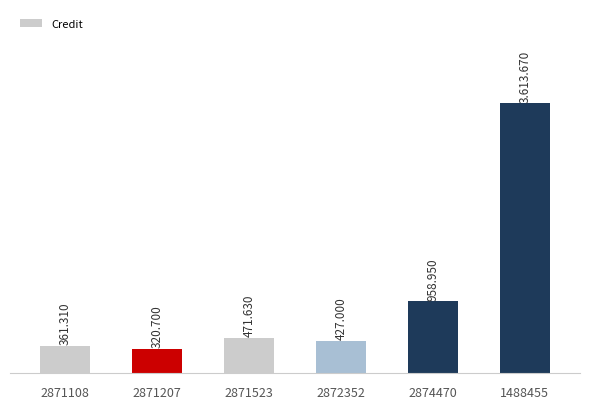

Are the bars horizontal?

No